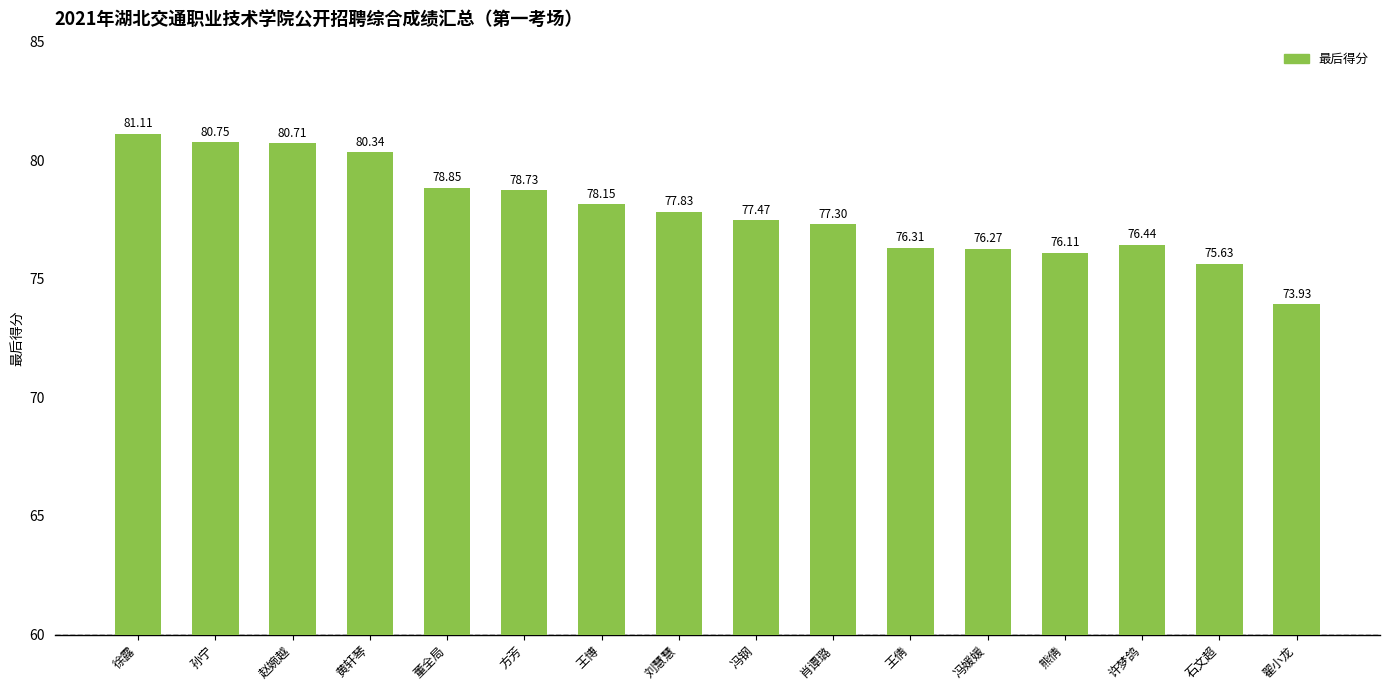

What is the value of the 16th bar from the left?

73.9